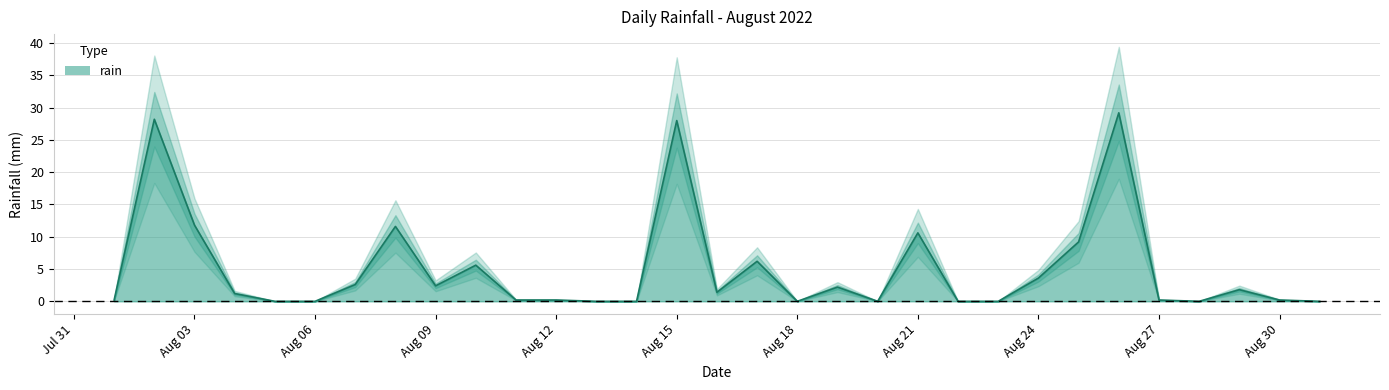

The value at 2022-08-28 is 0.0. True or false?

True